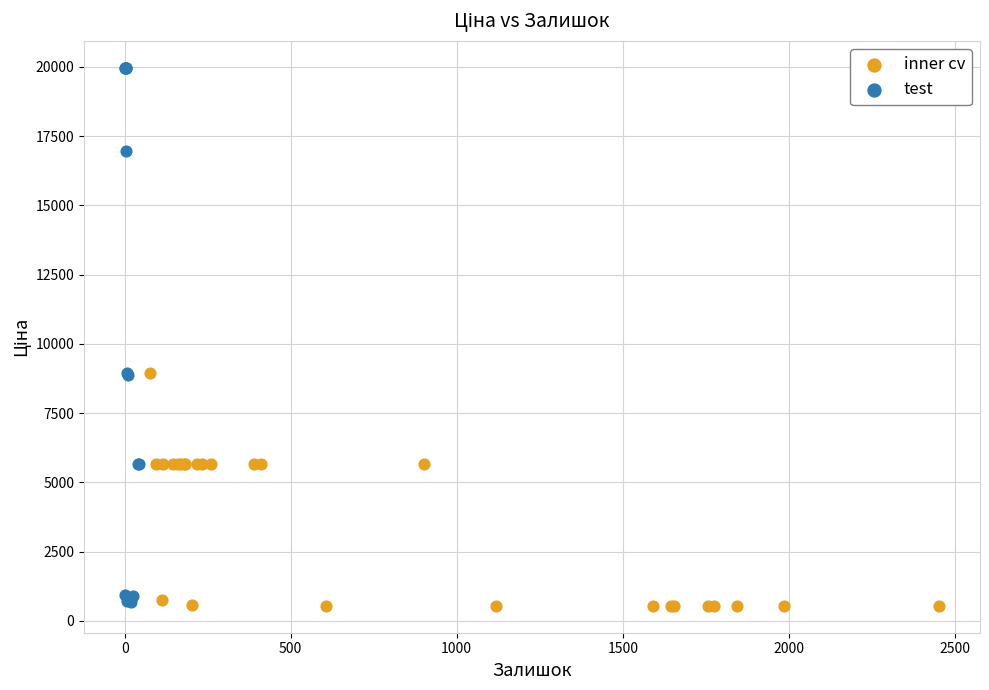

Which series reaches the maximum Y coordinate?

test